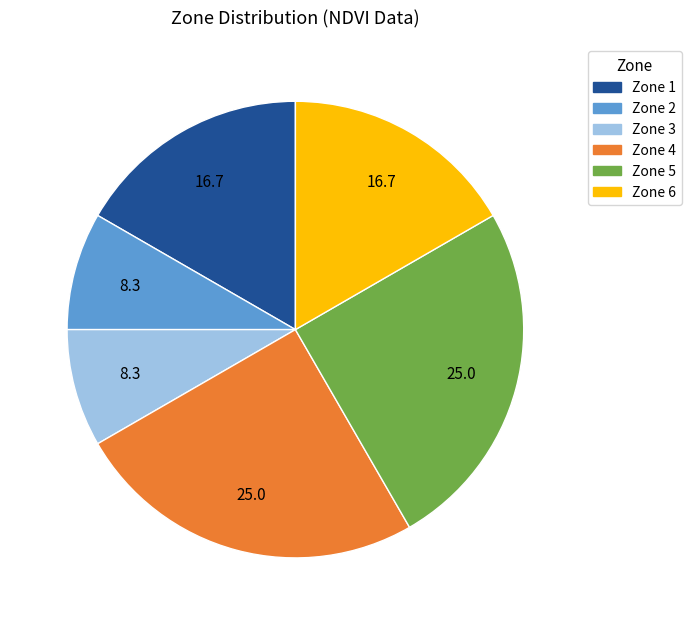

Which has a higher value, Zone 3 or Zone 6?

Zone 6